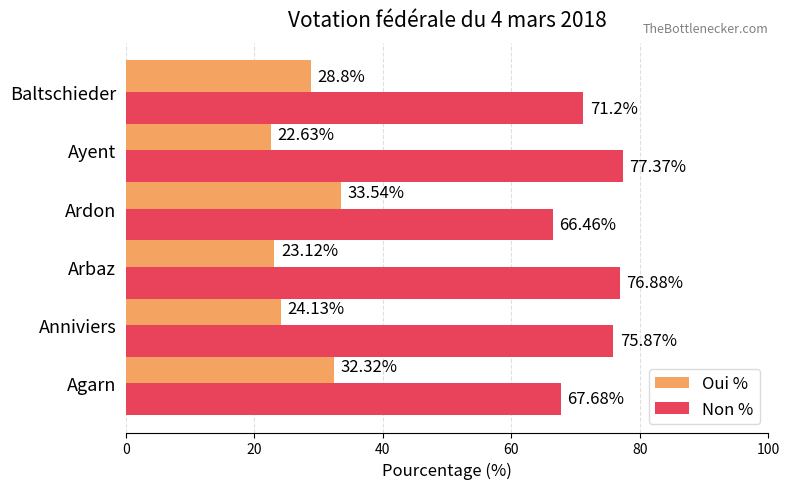

How many values in the Oui % series are below 28?

3